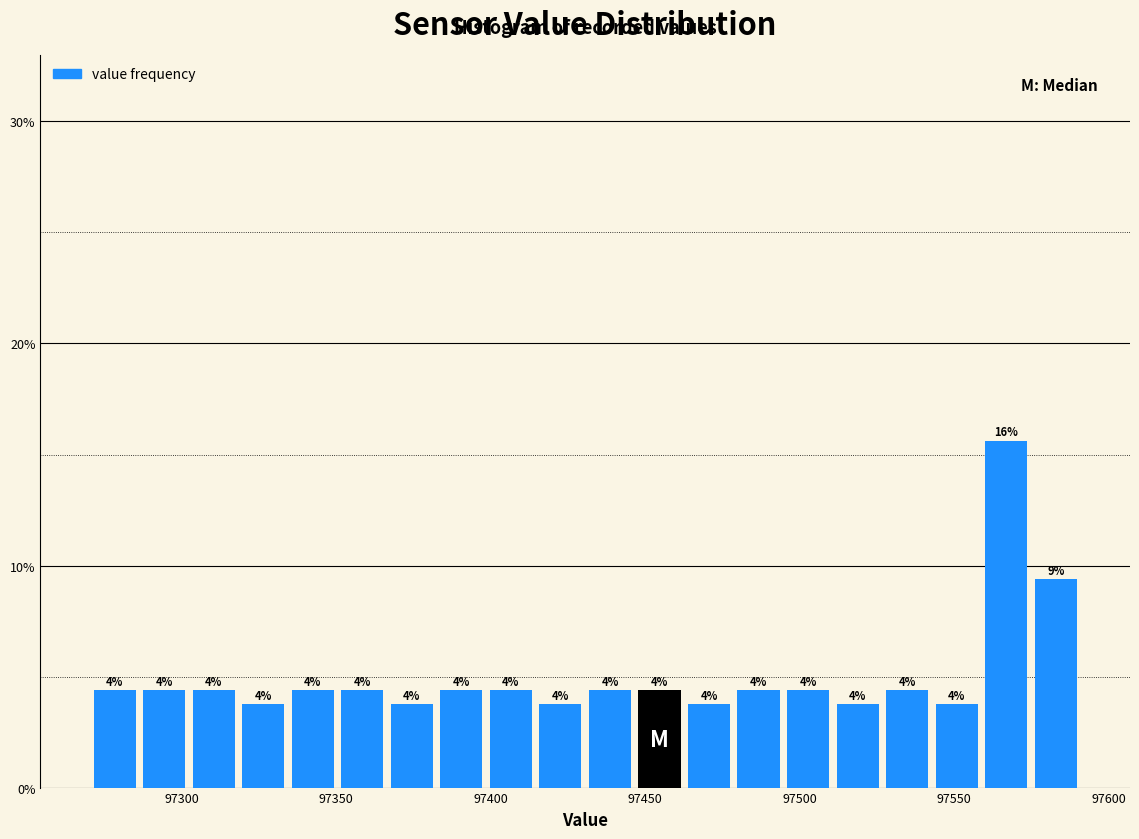

Read against the x-axis, roughly where is the centre of the tallest bar?

97565